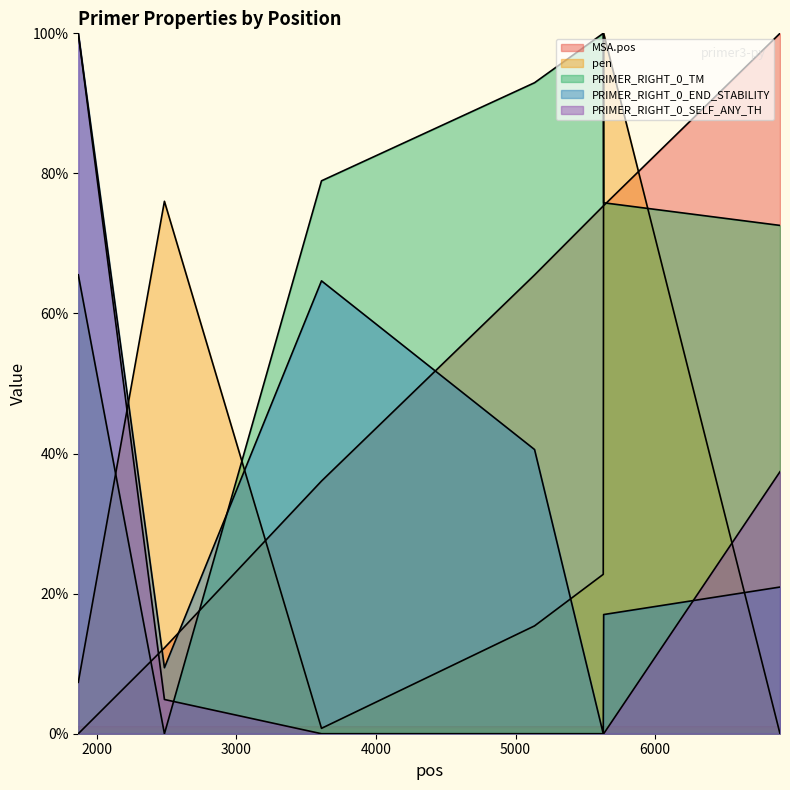

Which series has the largest range (max minus min)?

MSA.pos